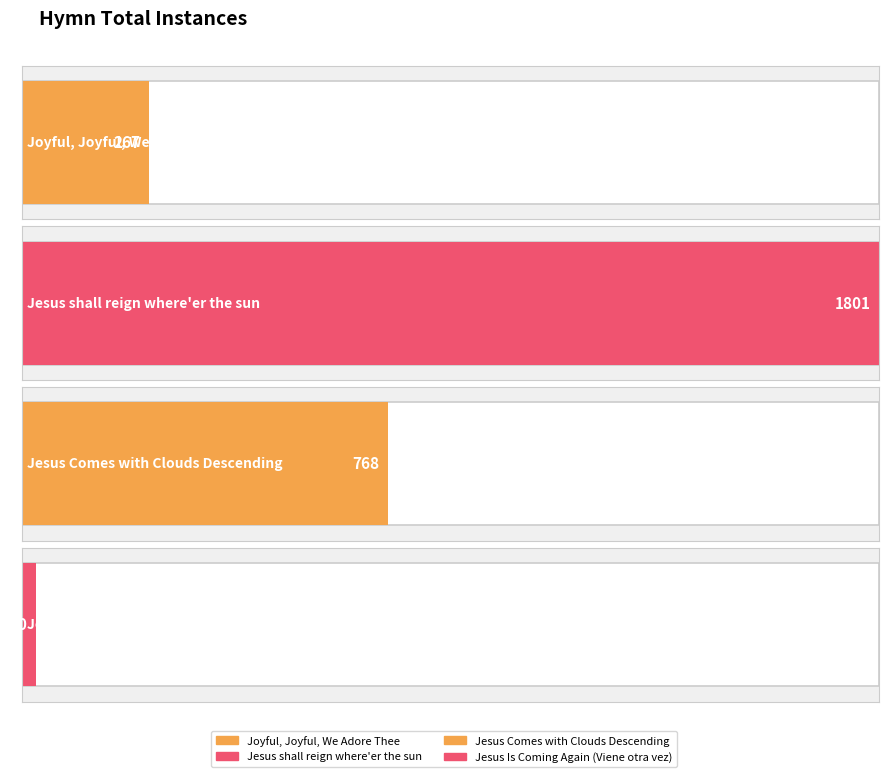

What is the change in value from Joyful, Joyful, We Adore Thee to Jesus Is Coming Again (Viene otra vez)?

-237